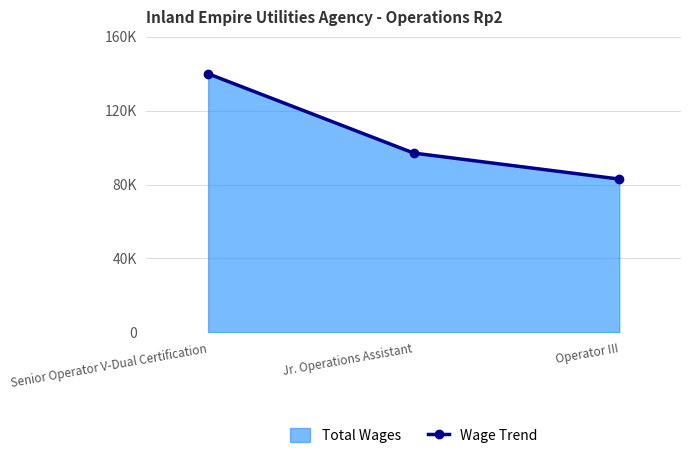

Is it true that the value at Jr. Operations Assistant is 48244?

False